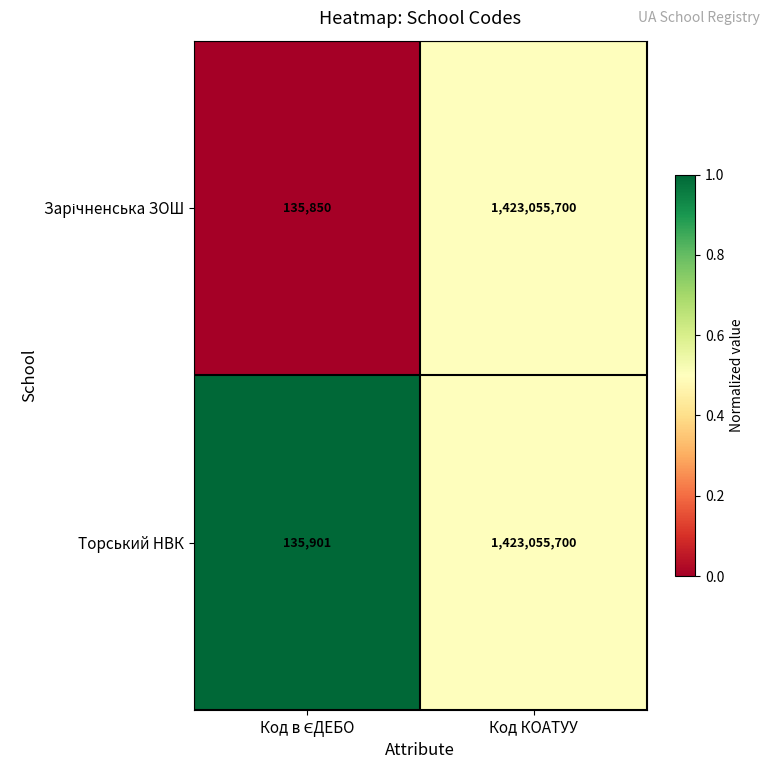

What is the difference between the maximum and minimum values in the Торський НВК series?

1422919799